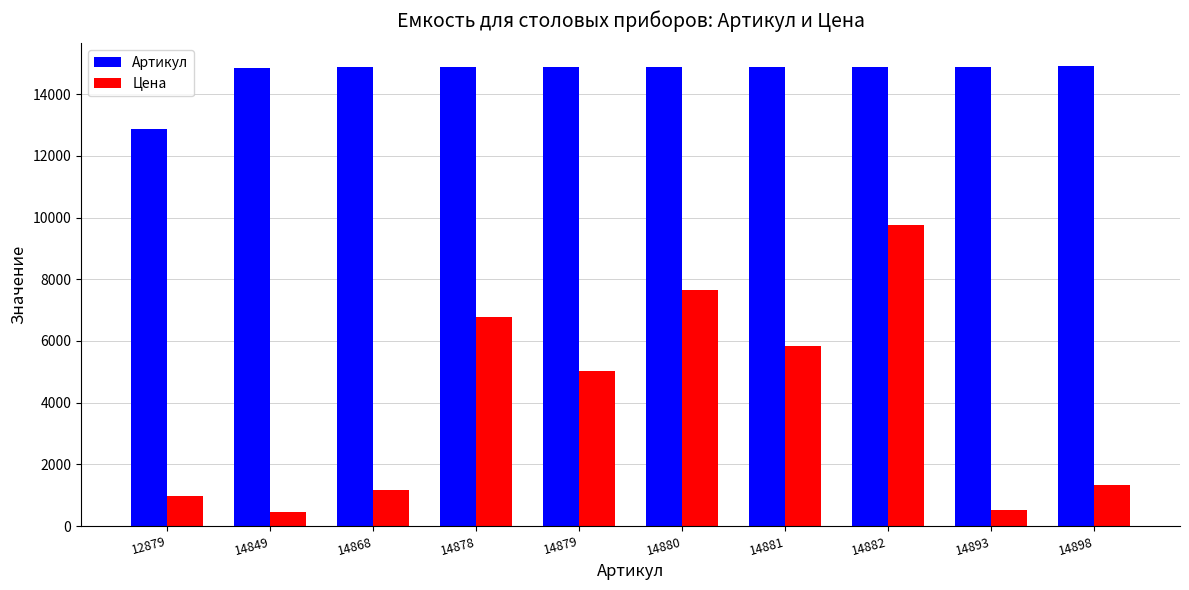

Which series has the largest range (max minus min)?

Цена